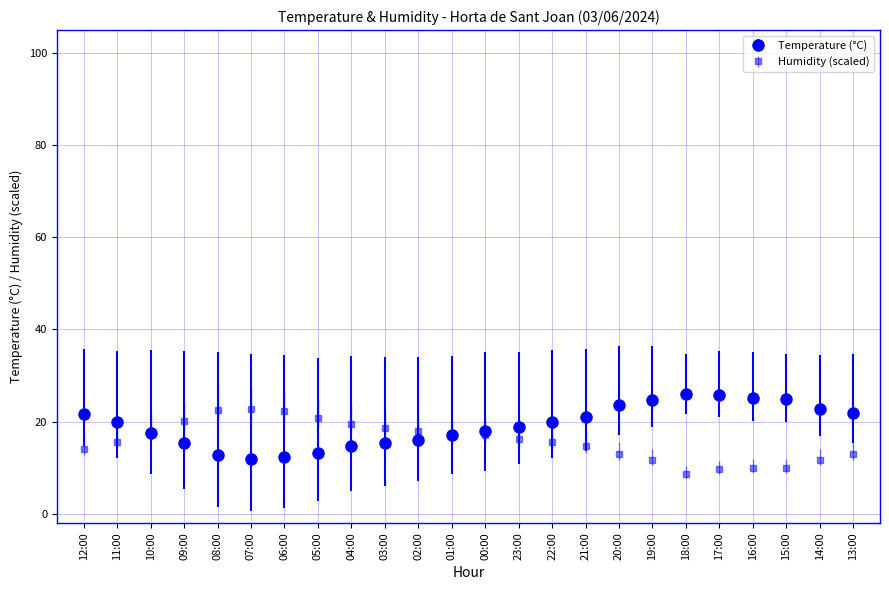

Rank the series by their maximum value, from highest to lowest.

Temperature (°C), Humidity (scaled)